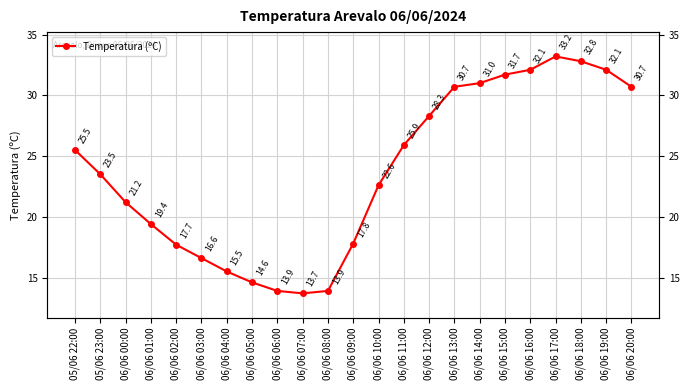

What is the minimum value shown in the chart?

13.7